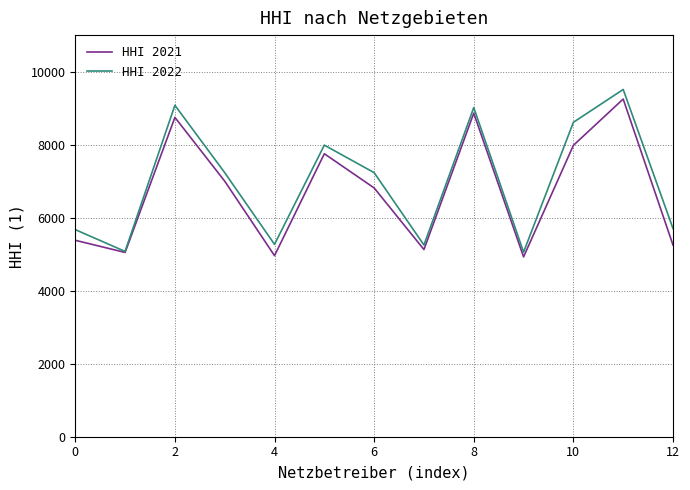

What is the highest value of the HHI 2022 series?

9511.3